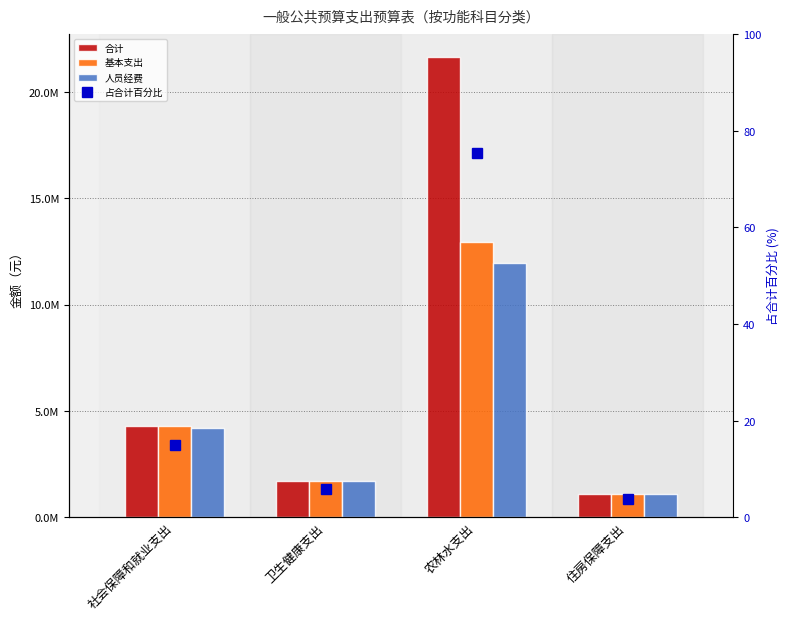

Which label corresponds to the largest value in the chart?

农林水支出